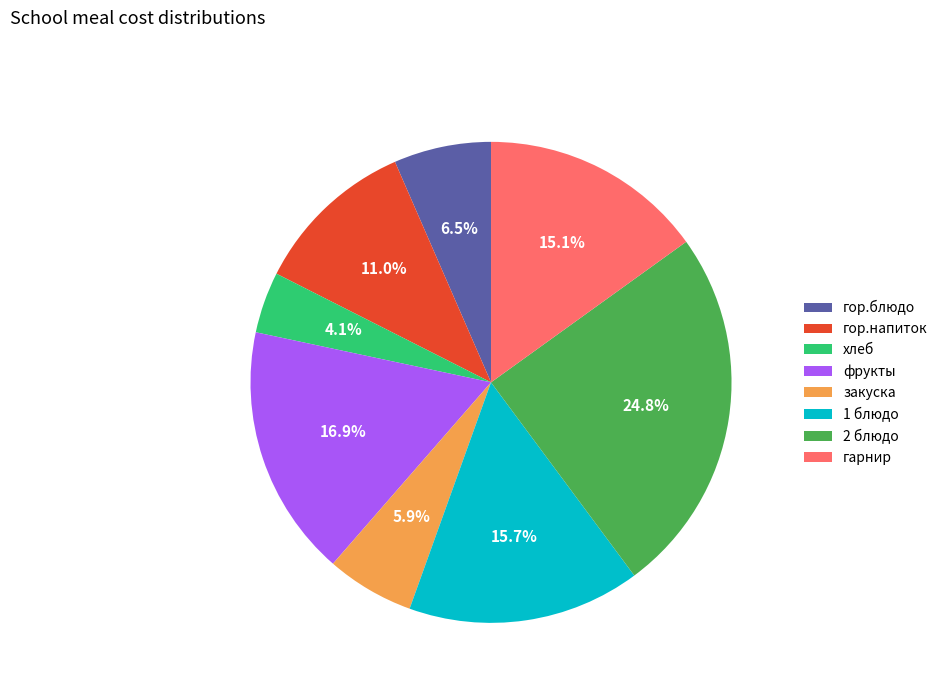

To the nearest percent, what is the difference between the largest and smallest slice percentages?

21%